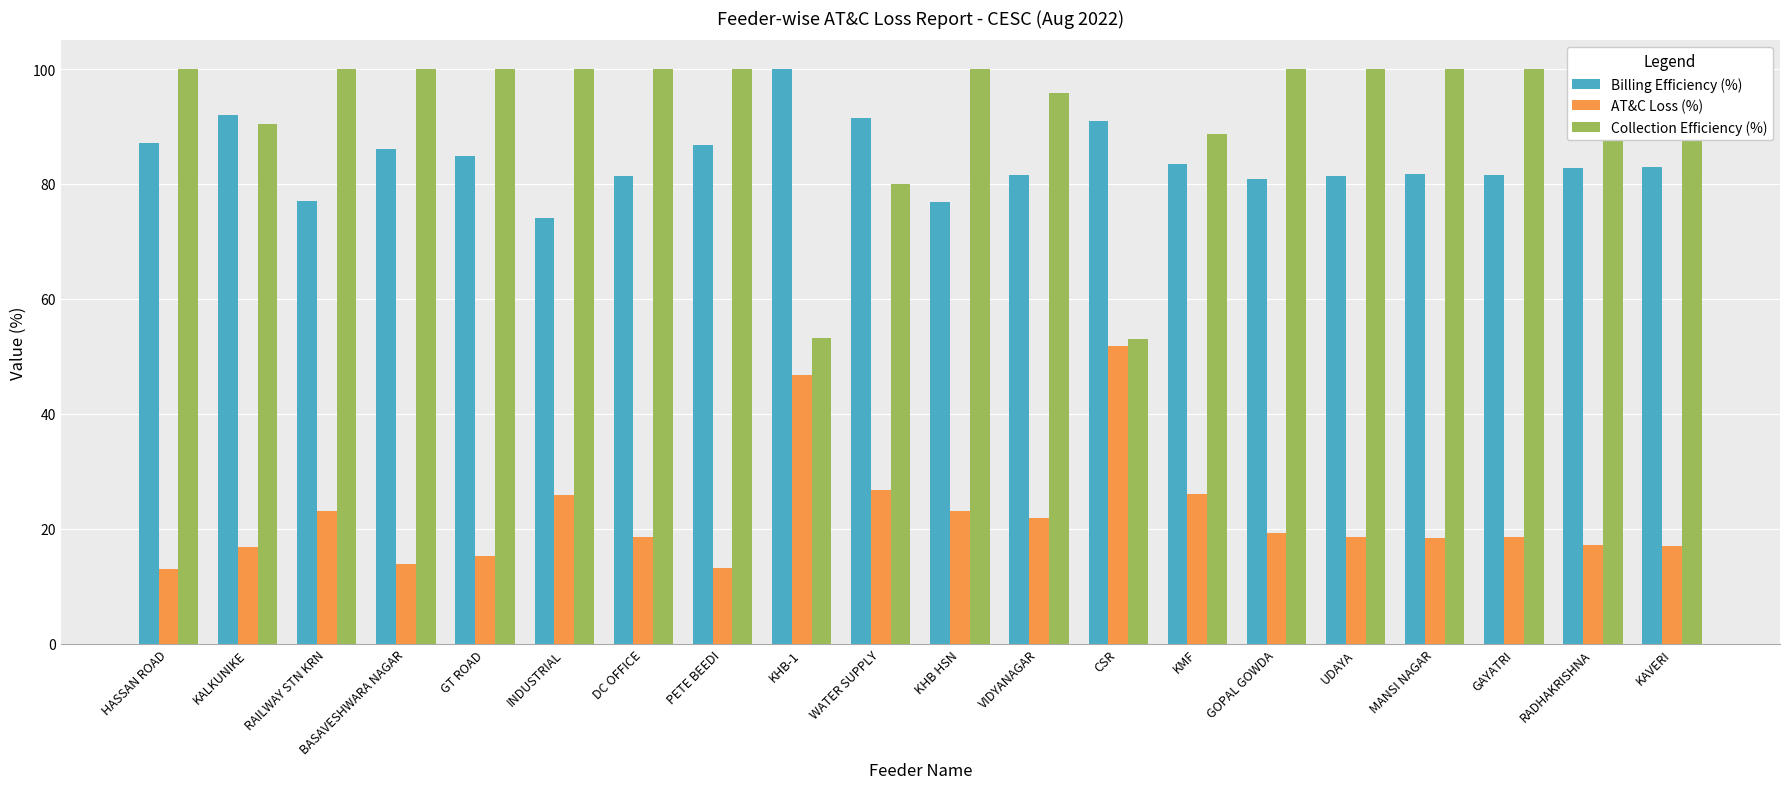

Is the value of AT&C Loss (%) at KHB-1 greater than the value of Billing Efficiency (%) at KALKUNIKE?

No